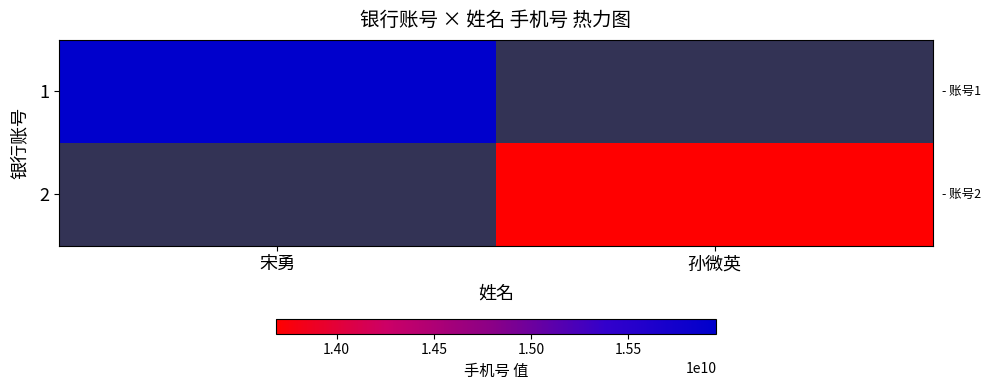

Read the 1 value at 宋勇.

15955363828.0